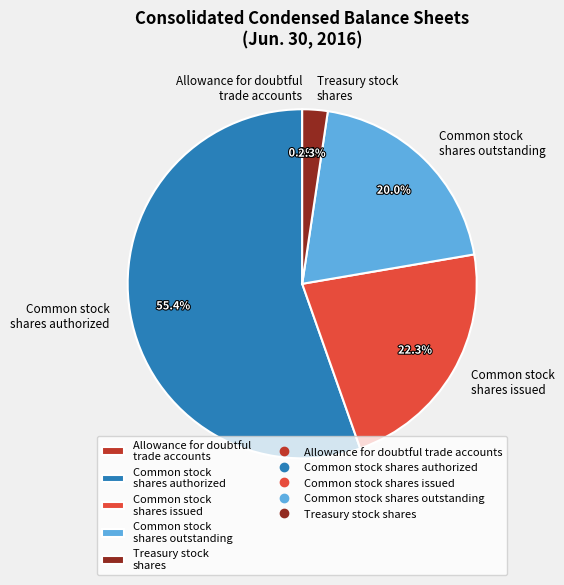

Does any single category account for the majority?

Yes